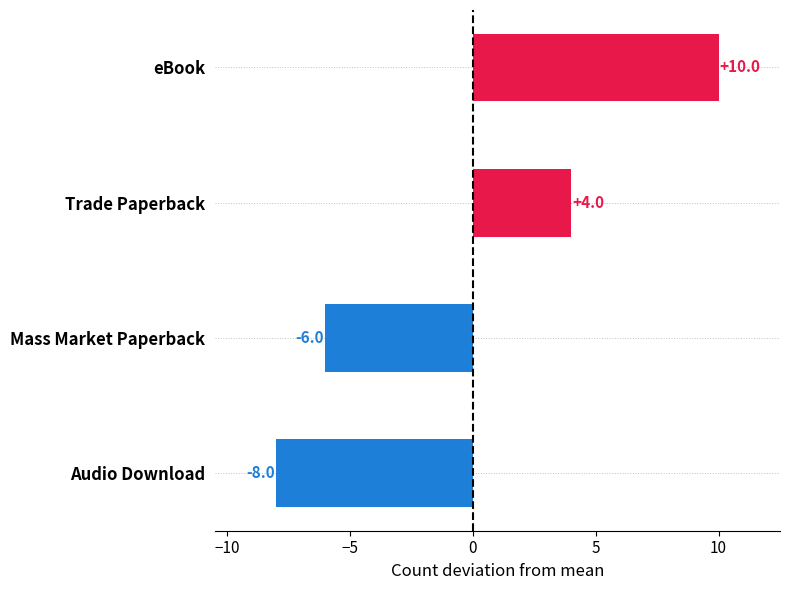

How many distinct data groups are displayed?

1